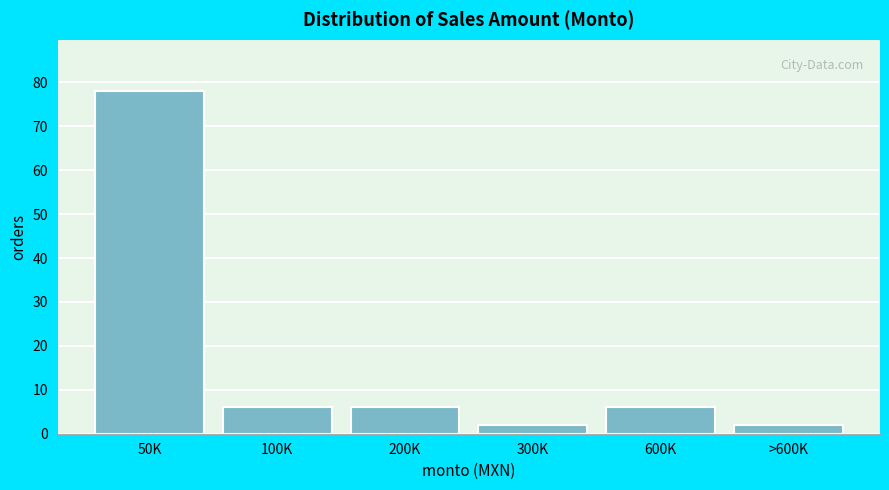

Reading left to right, what are all the values shown in this chart?

78	6	6	2	6	2